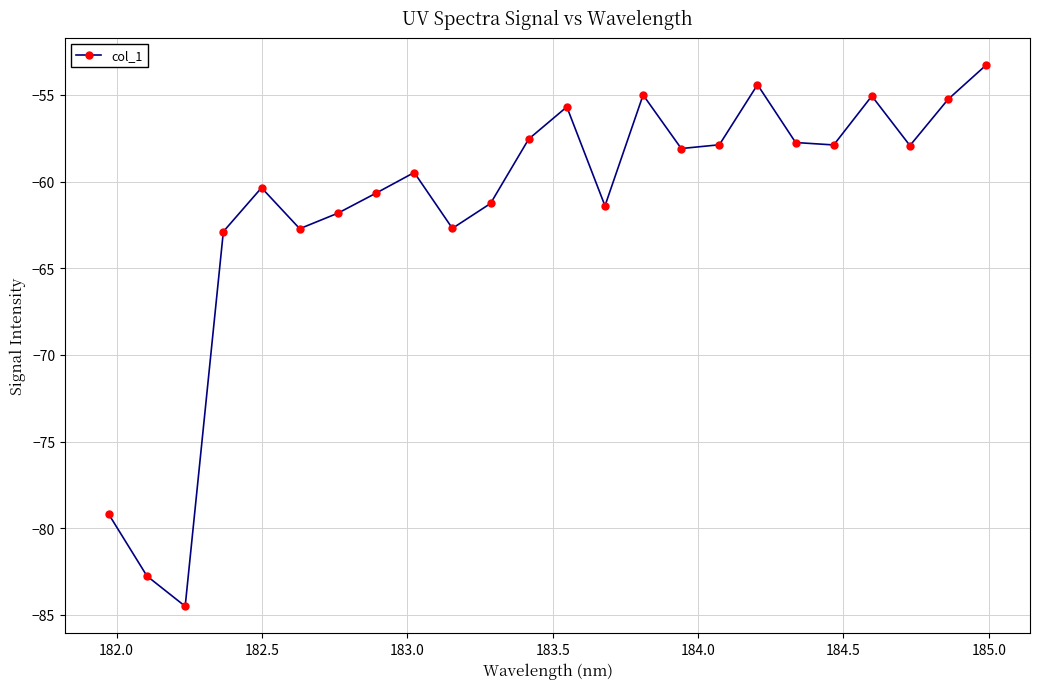

What is the greatest value displayed?

-53.3